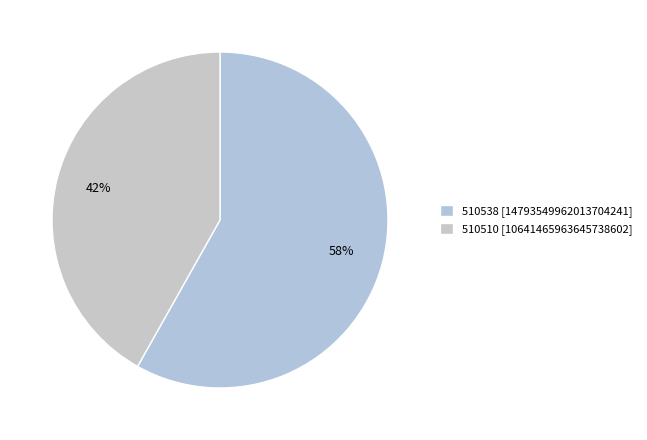

To the nearest percent, what percentage of the pie is 510510?

42%